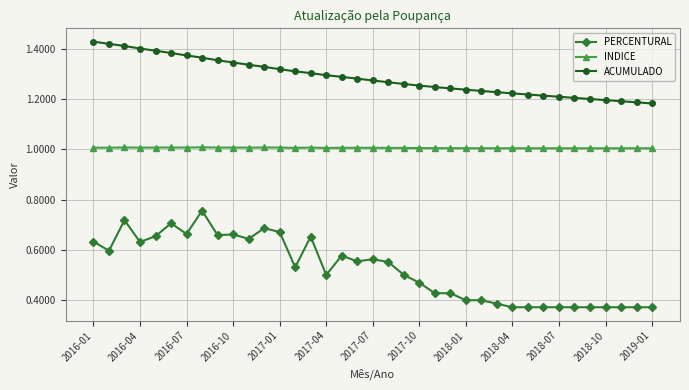

What is the maximum value for INDICE?

1.0